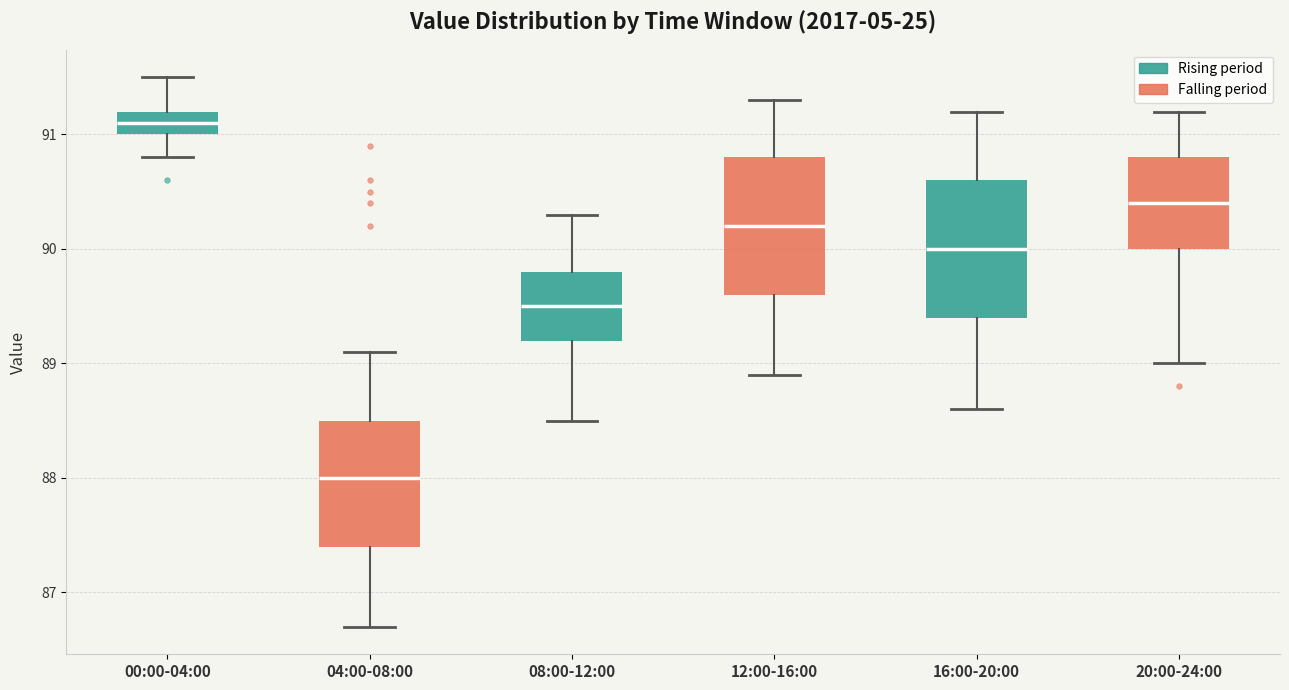

Reading left to right, transcribe this box plot: for each box, give where its median line is, the range the box spans, and where its two whiskers end, as read against the y-axis. The values are not printed on the chart, so give them approximately, as read against the axis.

00:00-04:00: median 91.1, box 91.0 to 91.2, whiskers 90.8 to 91.5
04:00-08:00: median 88.0, box 87.4 to 88.5, whiskers 86.7 to 89.1
08:00-12:00: median 89.5, box 89.2 to 89.8, whiskers 88.5 to 90.3
12:00-16:00: median 90.2, box 89.6 to 90.8, whiskers 88.9 to 91.3
16:00-20:00: median 90.0, box 89.4 to 90.6, whiskers 88.6 to 91.2
20:00-24:00: median 90.4, box 90.0 to 90.8, whiskers 89.0 to 91.2